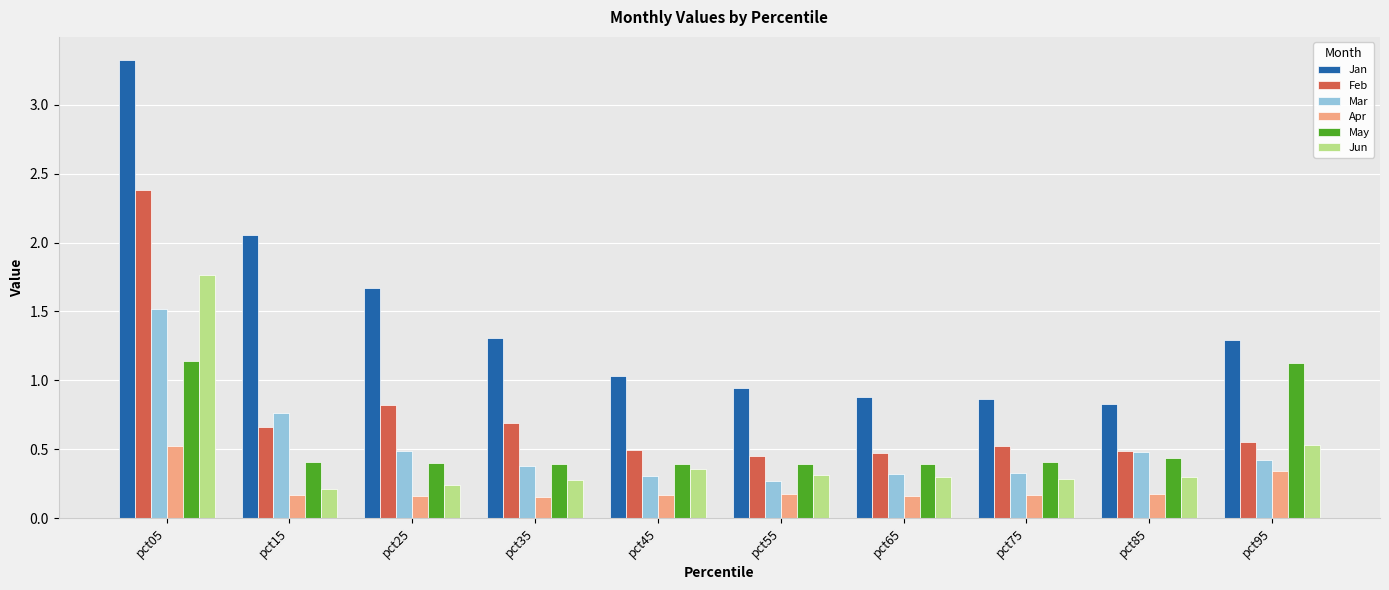

At which category does the chart reach its peak across all series?

pct05